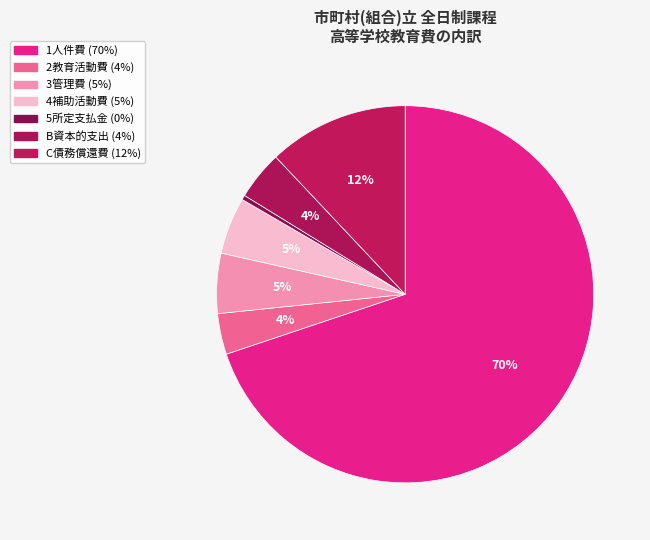

Does 1人件費 represent more than half of the total?

Yes